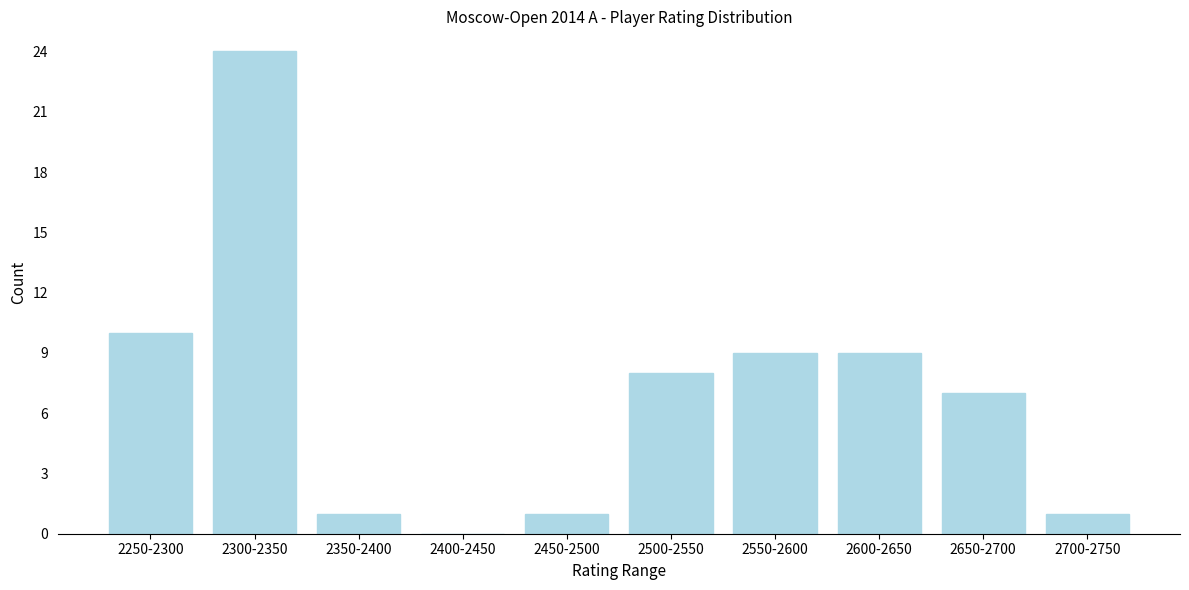

Reading left to right, transcribe all the data shown in this chart.

2250-2300=10	2300-2350=24	2350-2400=1	2400-2450=0	2450-2500=1	2500-2550=8	2550-2600=9	2600-2650=9	2650-2700=7	2700-2750=1